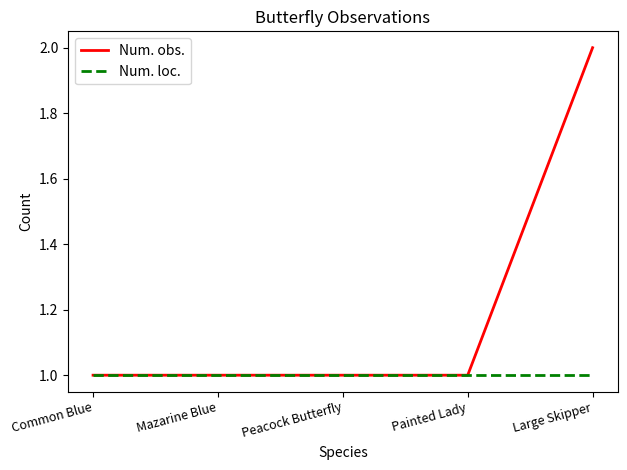

Reading left to right, list all the values displayed in this chart.

Num. obs.: 1	1	1	1	2
Num. loc.: 1	1	1	1	1